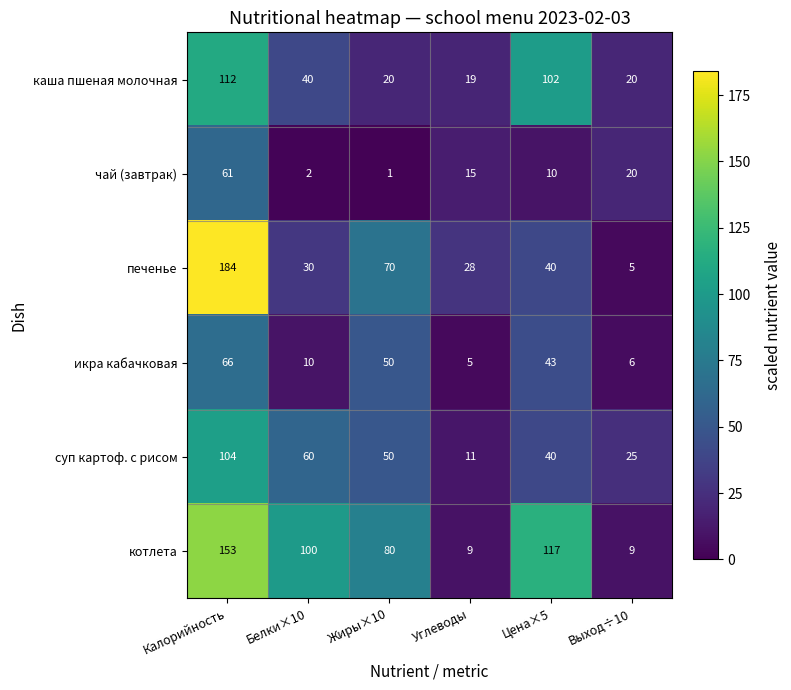

At how many categories does at least one series exceed 154?

1